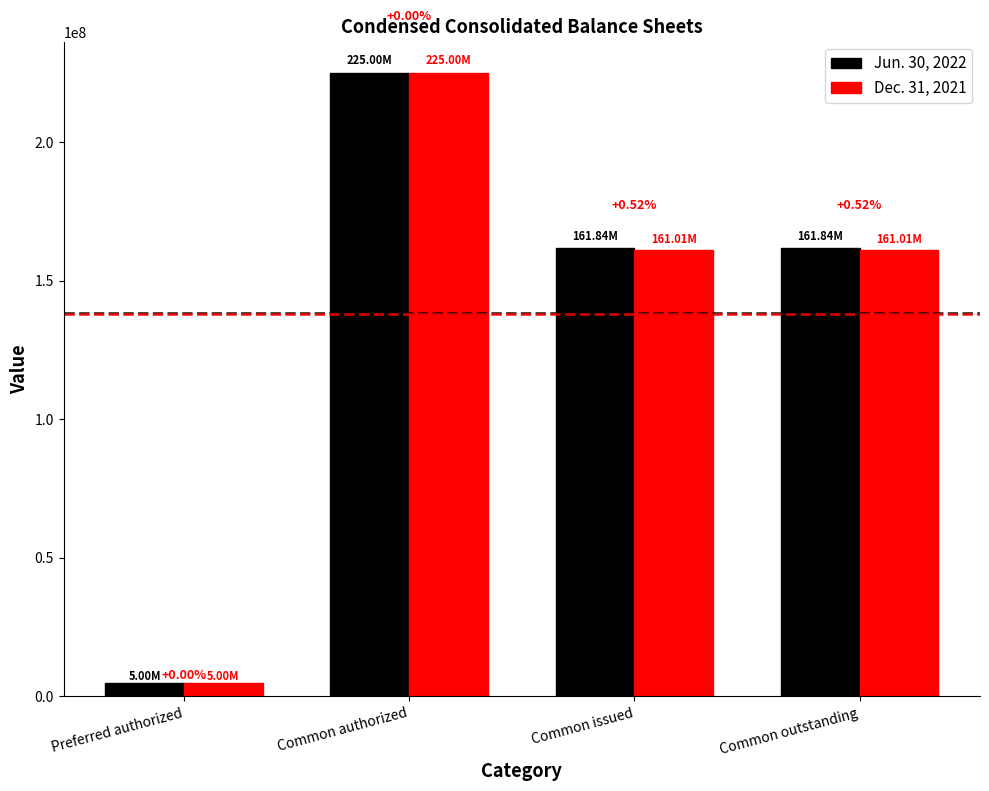

At Common issued, list the series in order from largest to smallest.

Jun. 30, 2022, Dec. 31, 2021